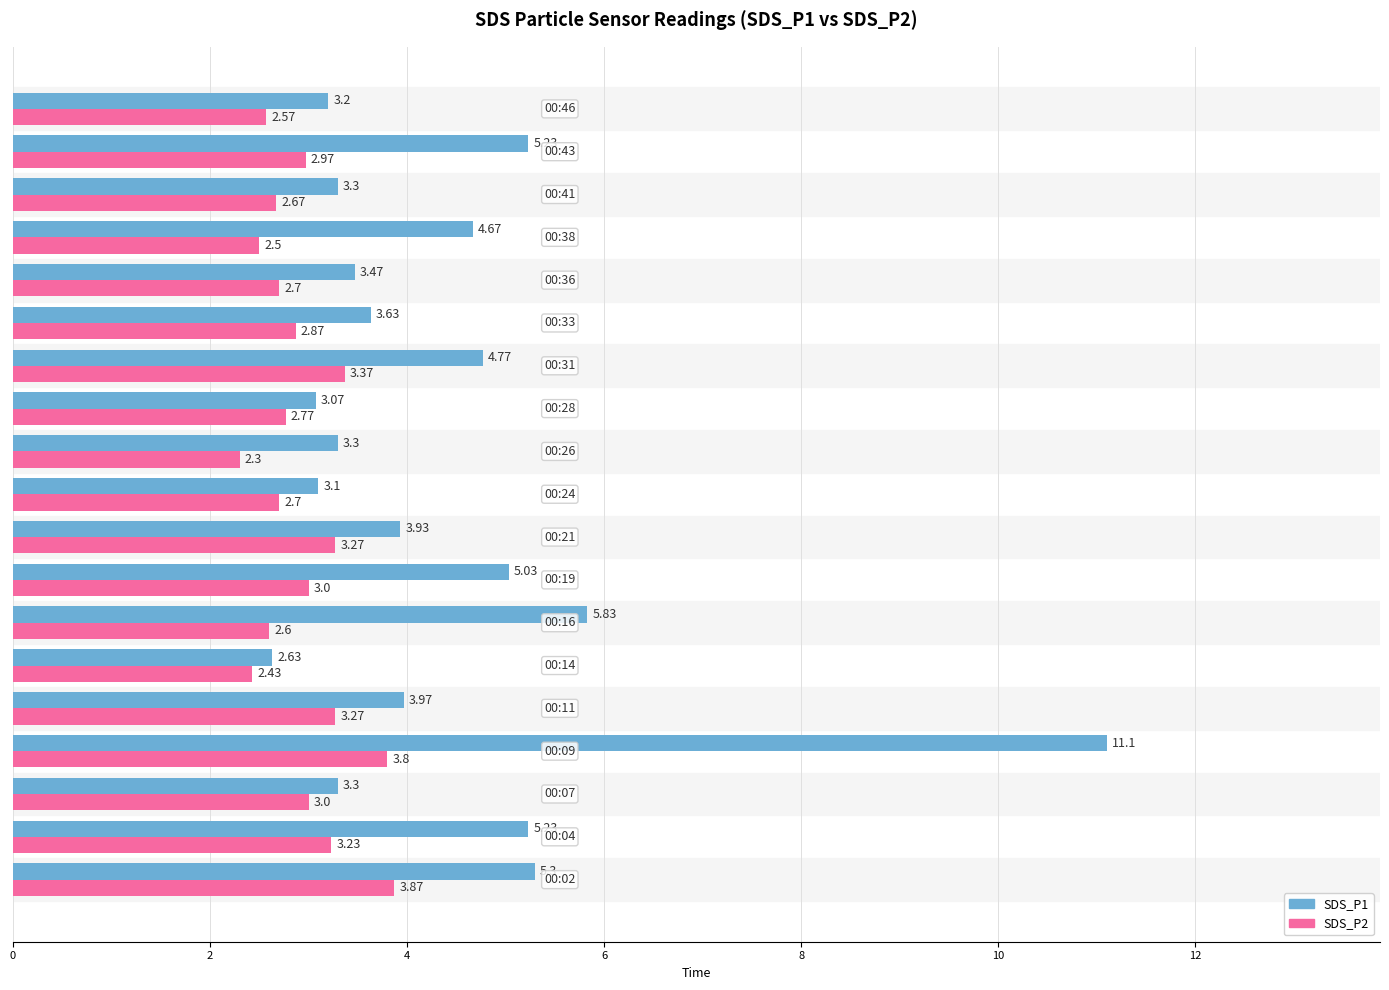

Which series has the largest range (max minus min)?

SDS_P1